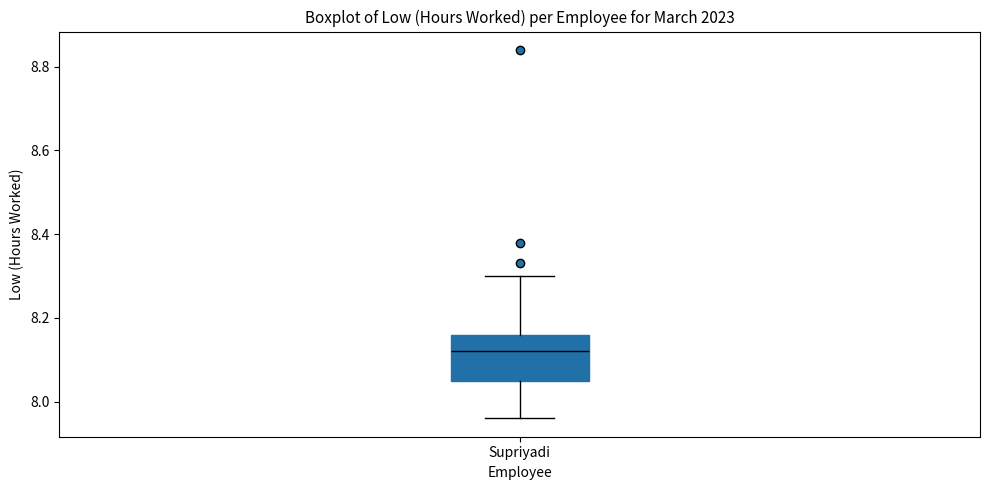

Read this box plot against the y-axis: the position of the median line, the range covered by the box, and the ends of both whiskers. The values are not printed on the chart, so give them approximately, as read against the axis.

median 8.12, box 8.06 to 8.16, whiskers 7.96 to 8.30